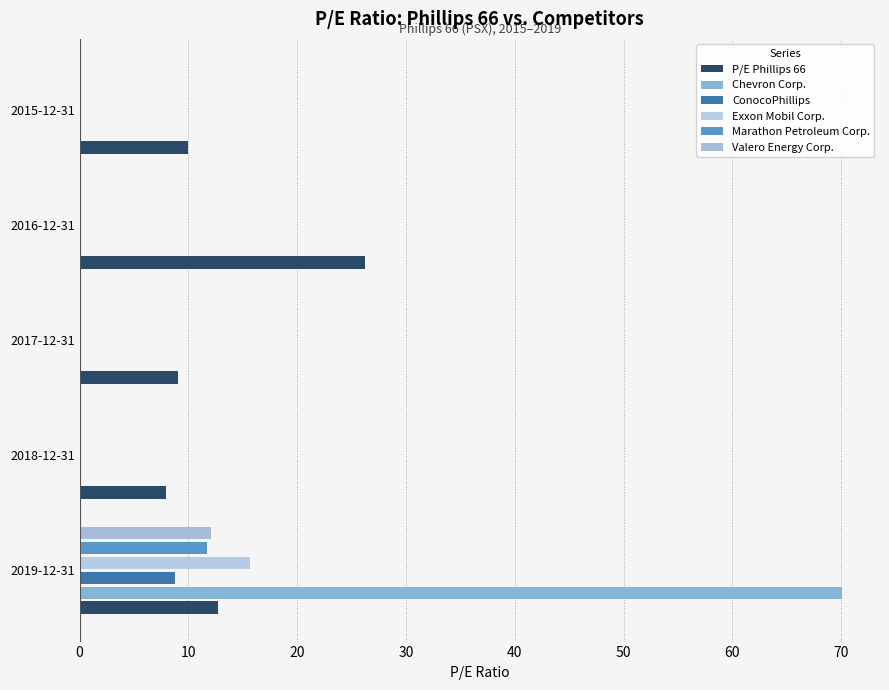

What is the difference between the maximum and second lowest values in the Chevron Corp. series?

70.1